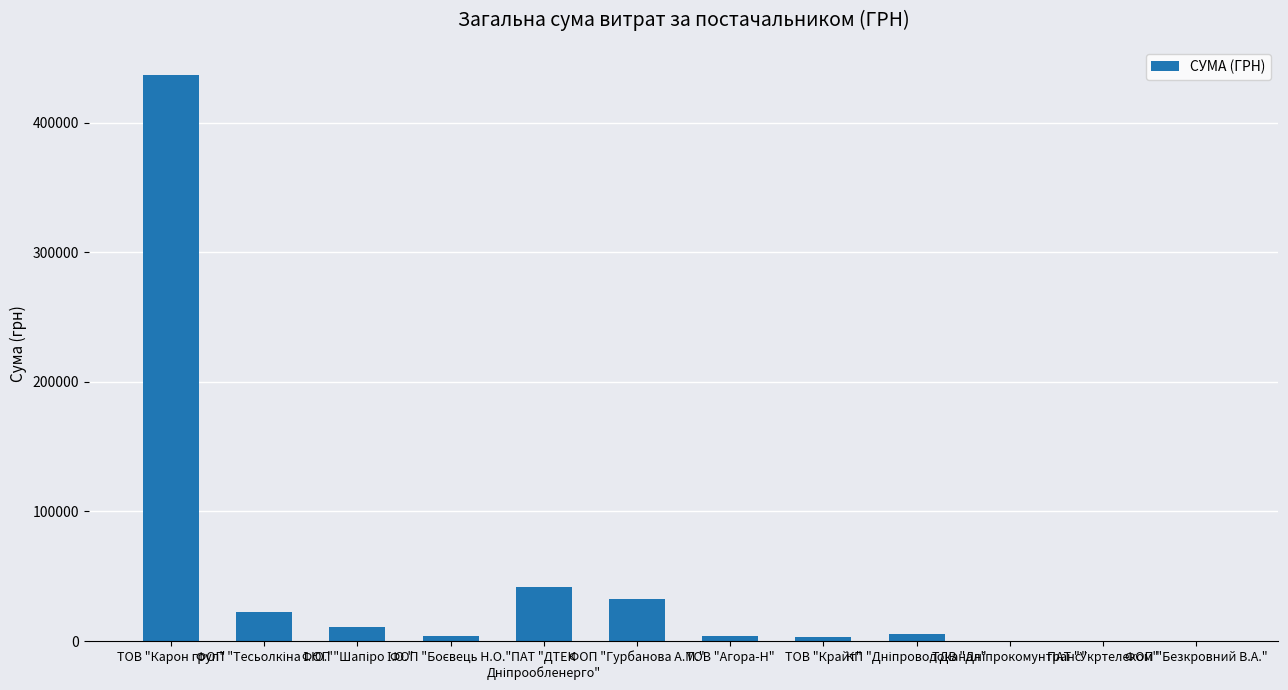

What is the greatest value displayed?

436580.3